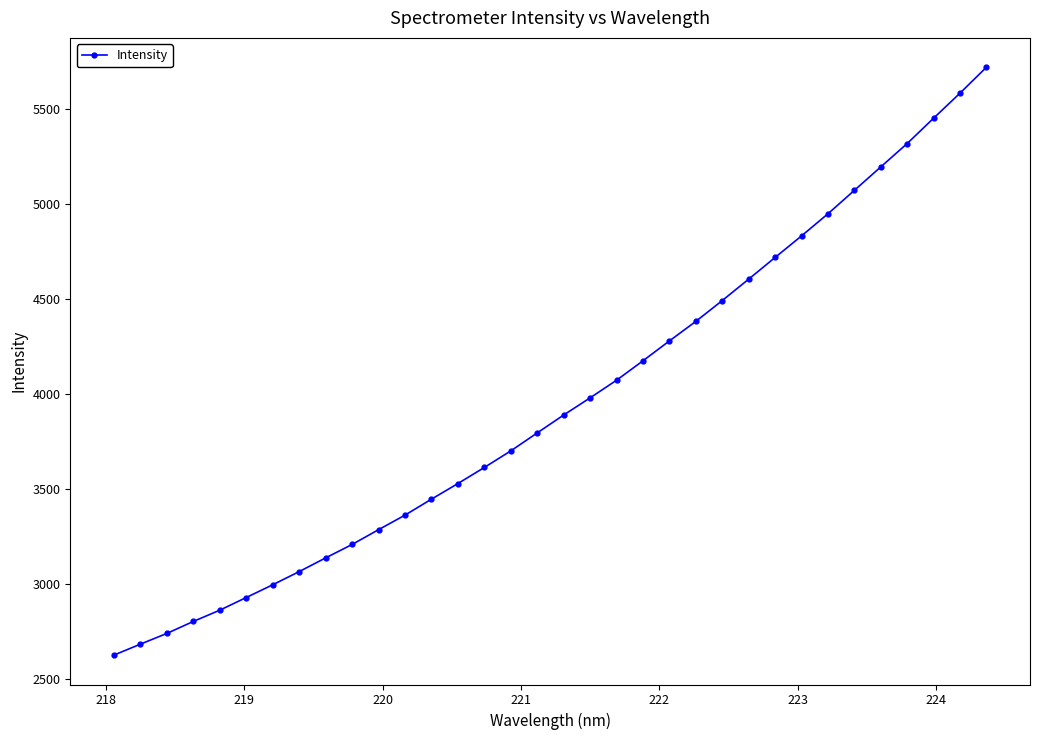

What is the value of the 15th point from the left?

3615.3